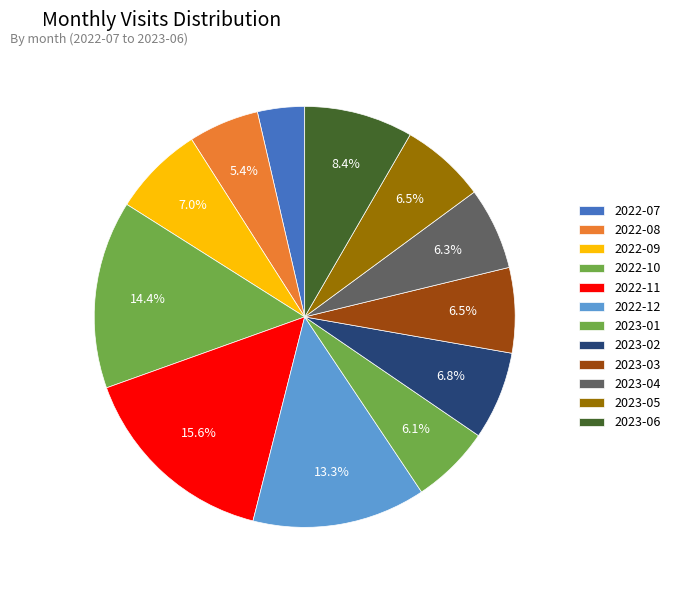

How many slices are in this pie chart?

12